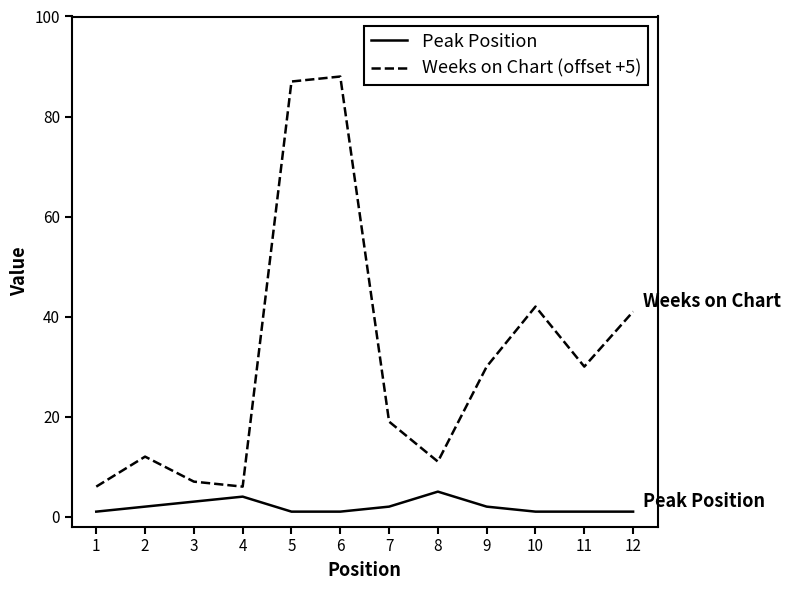

True or false: Weeks on Chart (offset +5) has a value of 25 at 6.

False